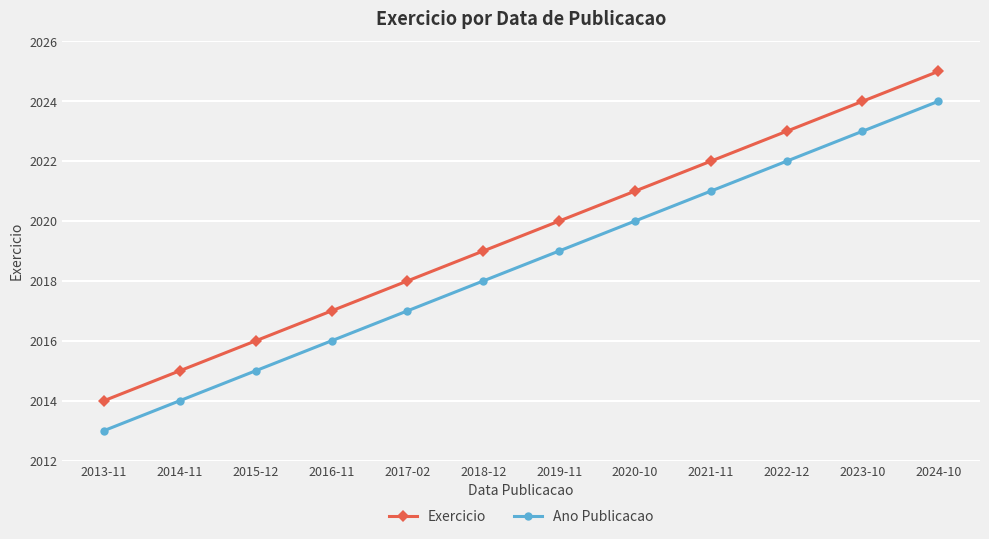

At which label does Ano Publicacao reach its peak?

2024-10